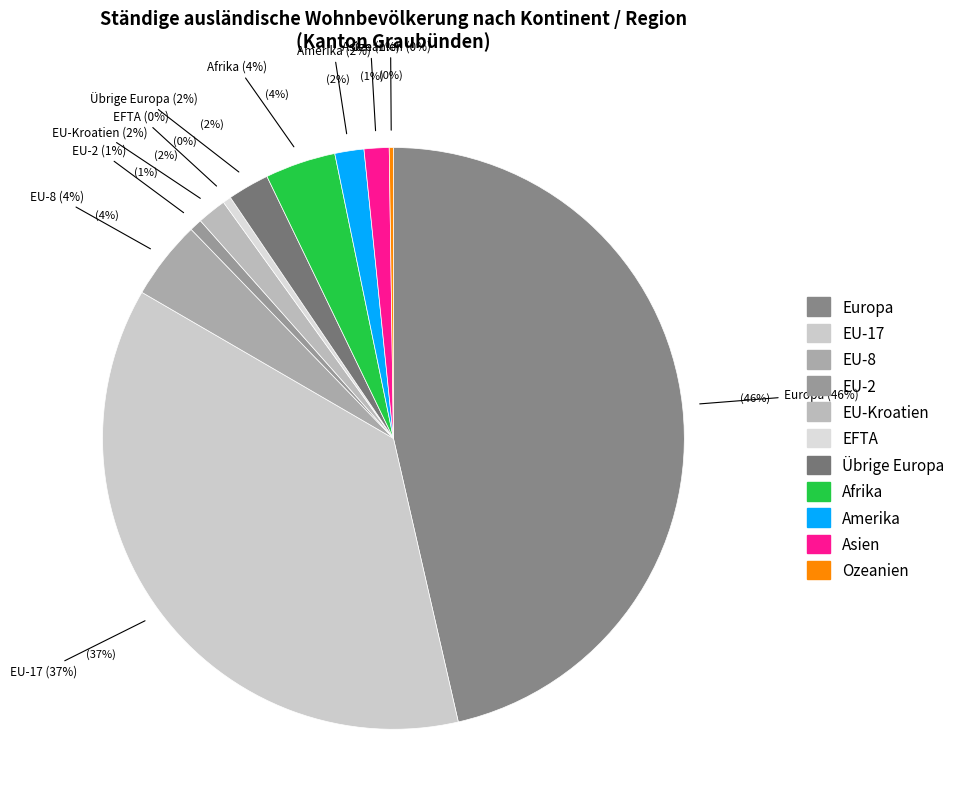

Does any single category account for the majority?

No